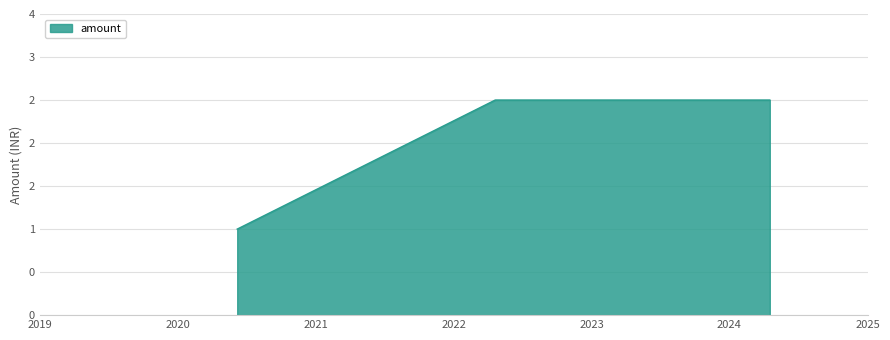

Which category has the lowest value across all series?

2020-06-07